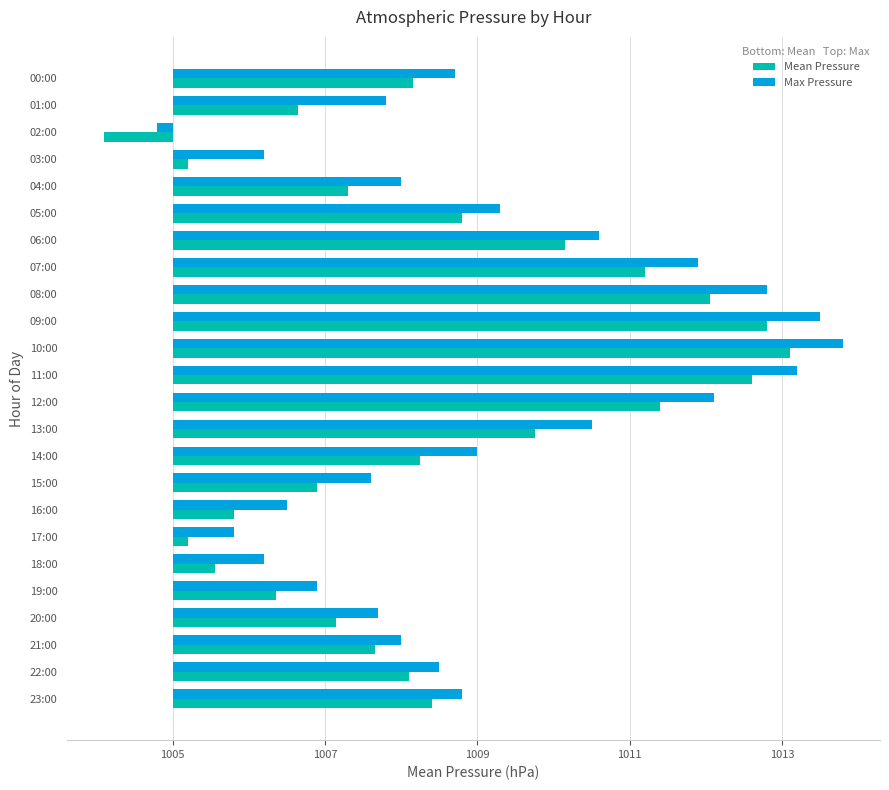

What are all the series names shown in the legend?

Mean Pressure, Max Pressure